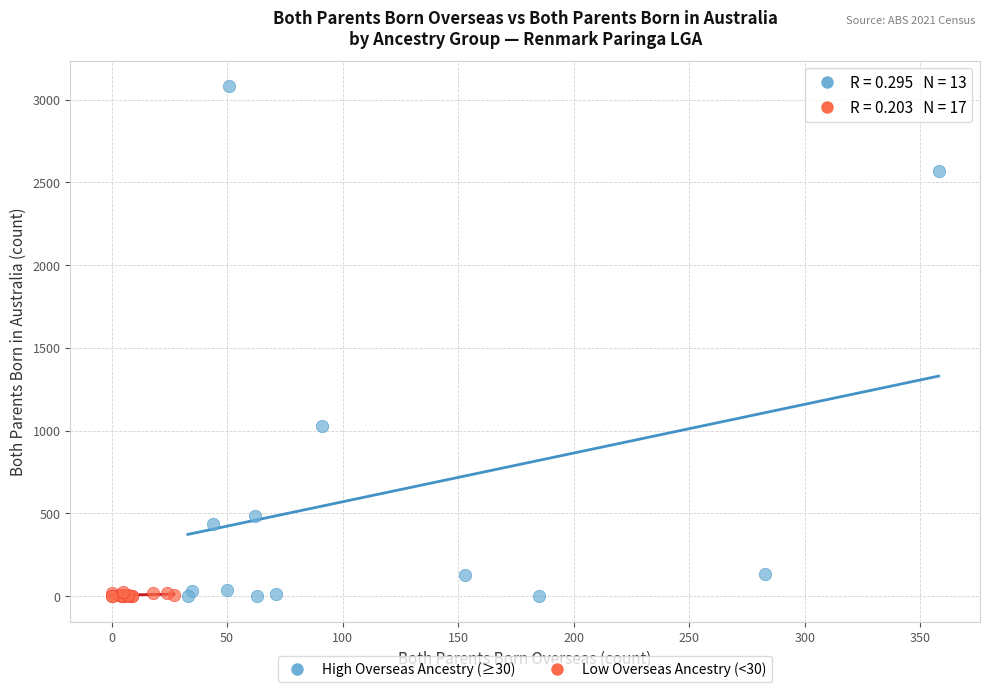

Which series contains the highest Y value?

High Overseas Ancestry (≥30)